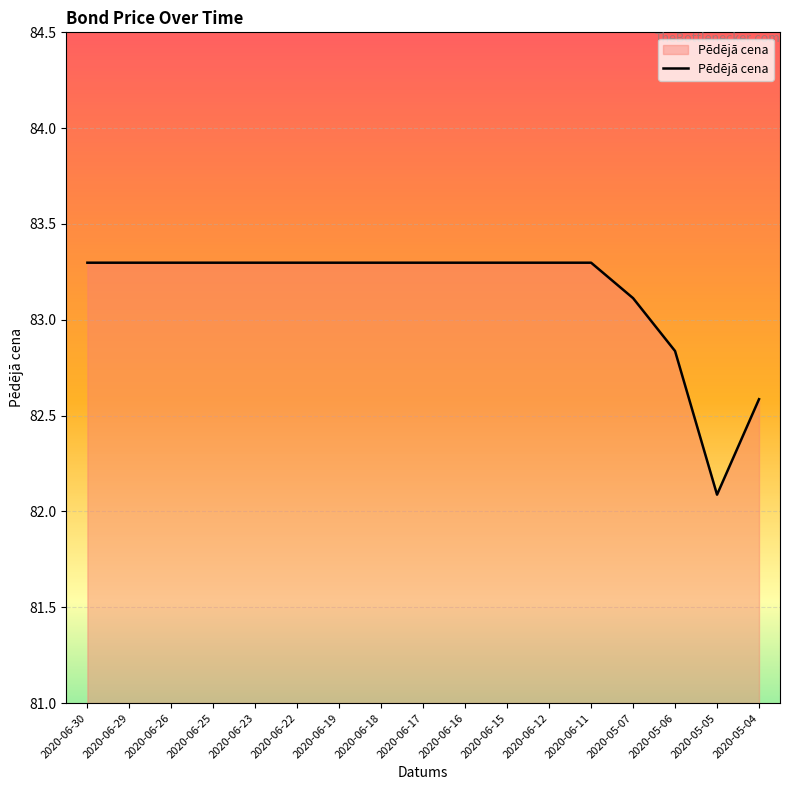

What is the difference between the maximum and minimum values?

1.2